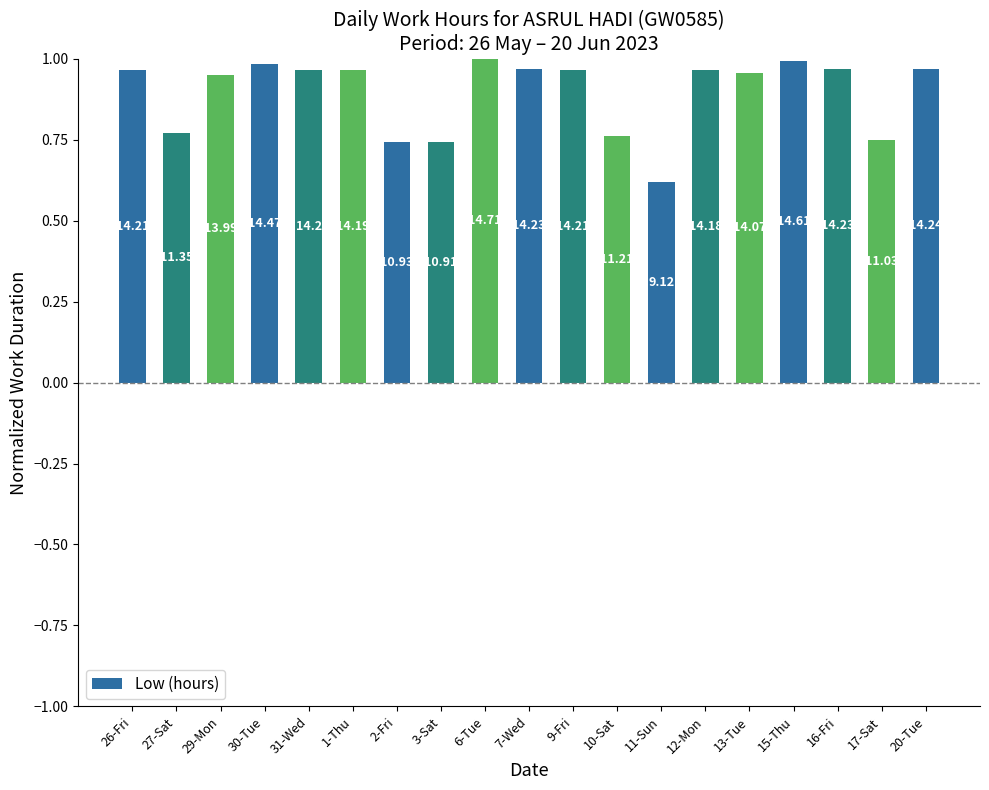

How many bars are there in total?

19